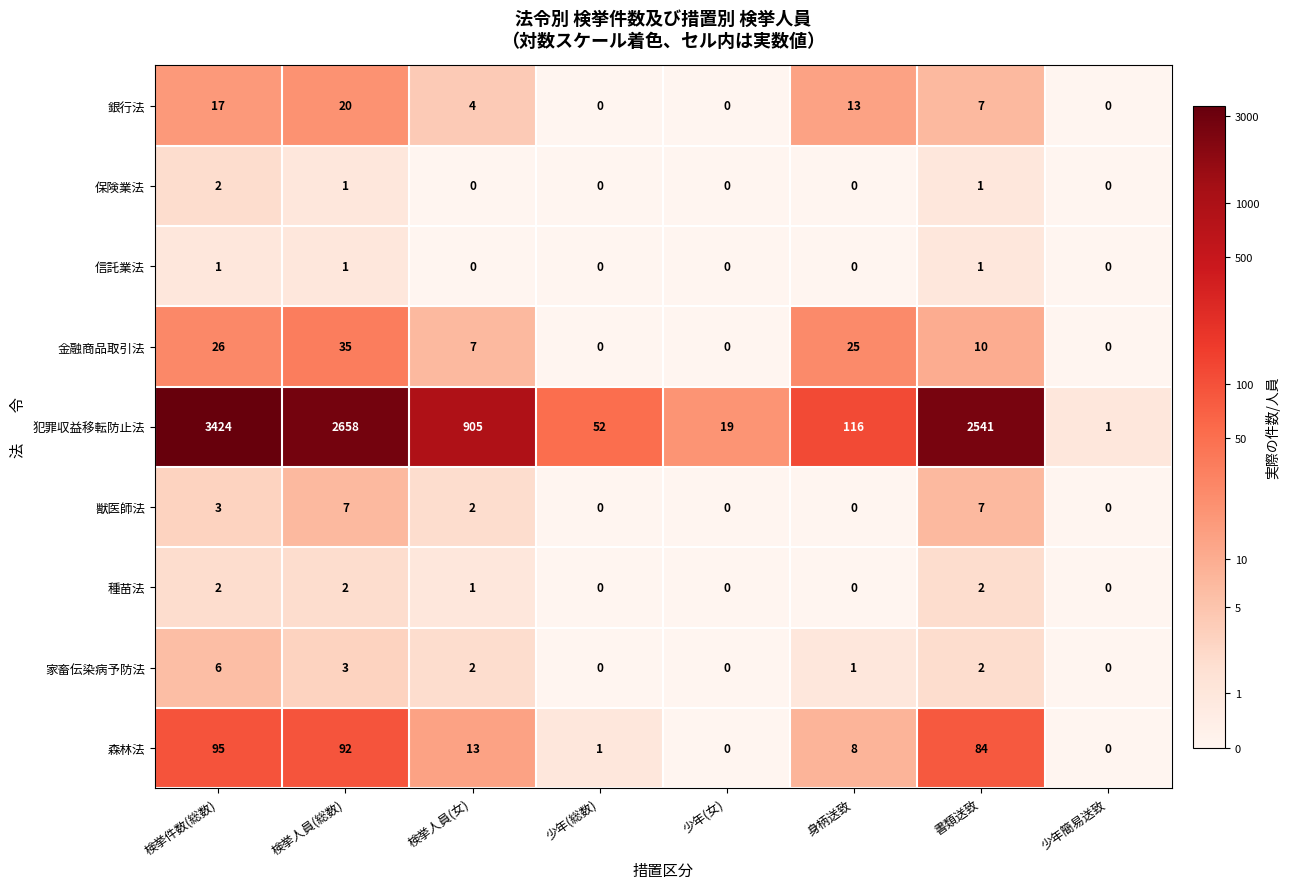

What is the greatest value displayed?

3424